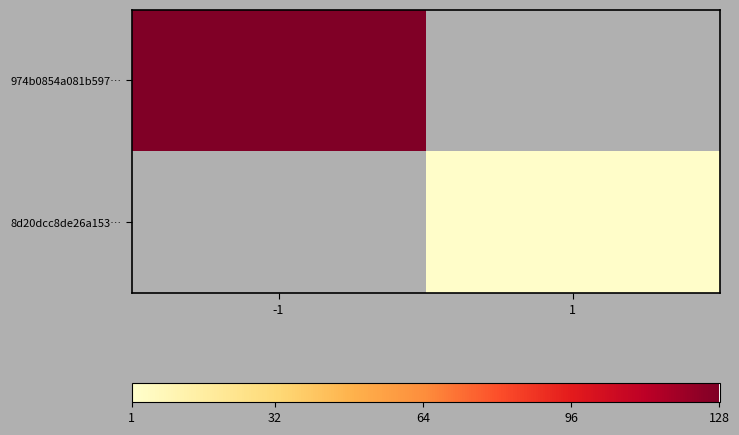

Which category has the highest value in the 974b0854a081b597… series?

-1